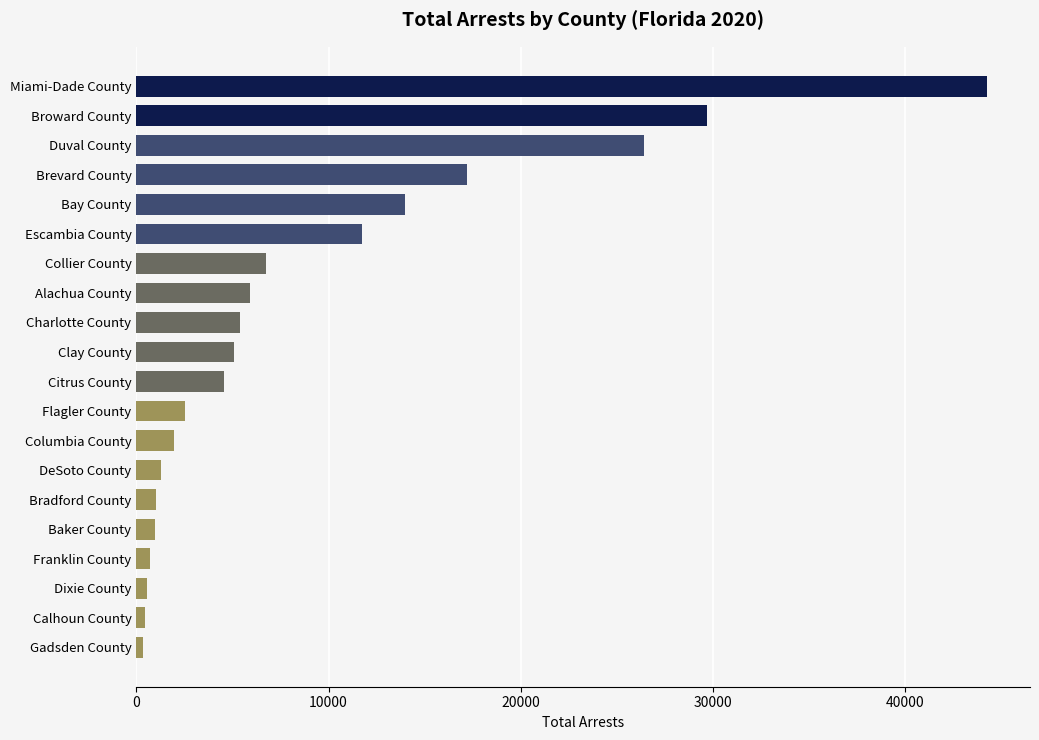

Read the value at Bay County.

13994